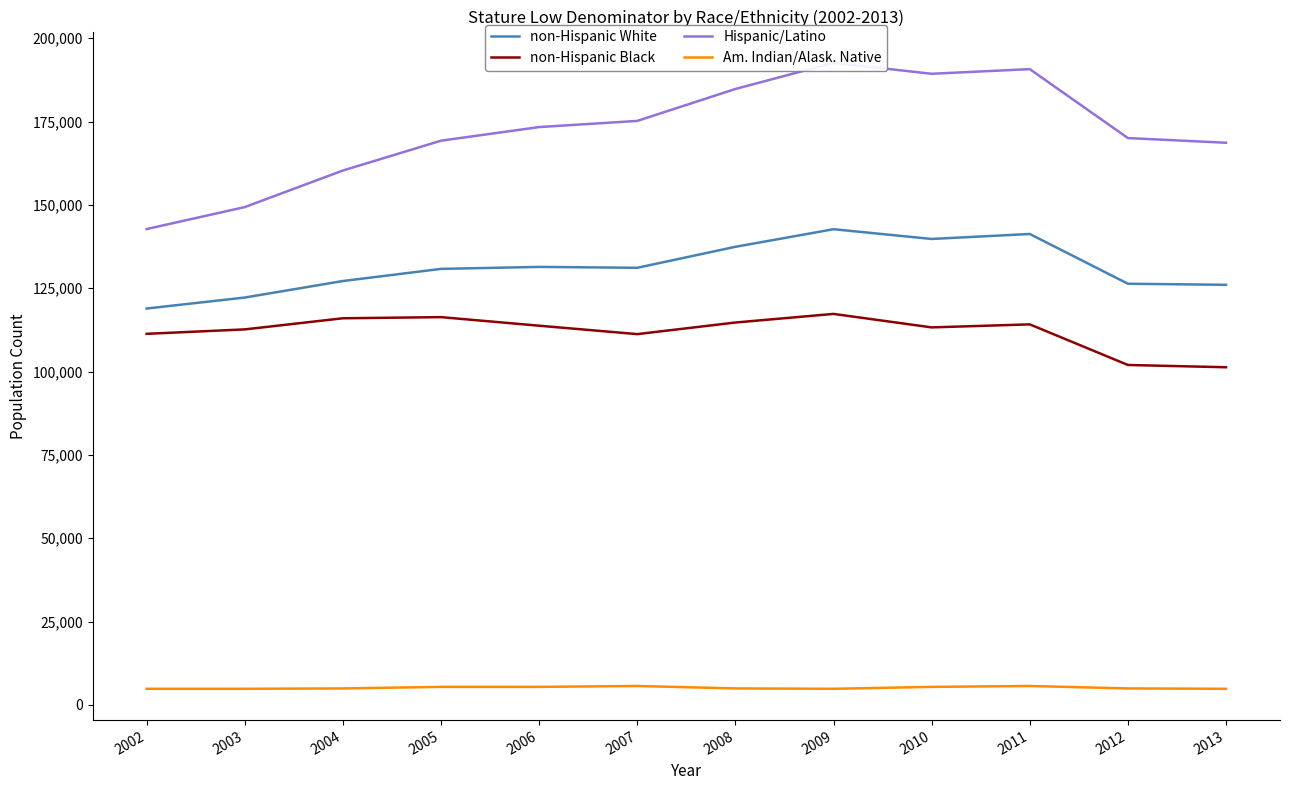

What is the difference between the second highest and second lowest values in the Hispanic/Latino series?

41388